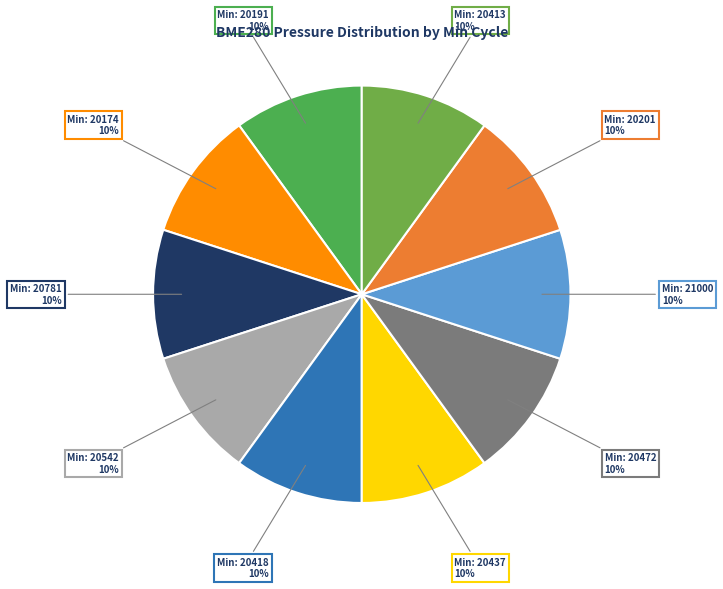

Count the number of slices in the pie.

10